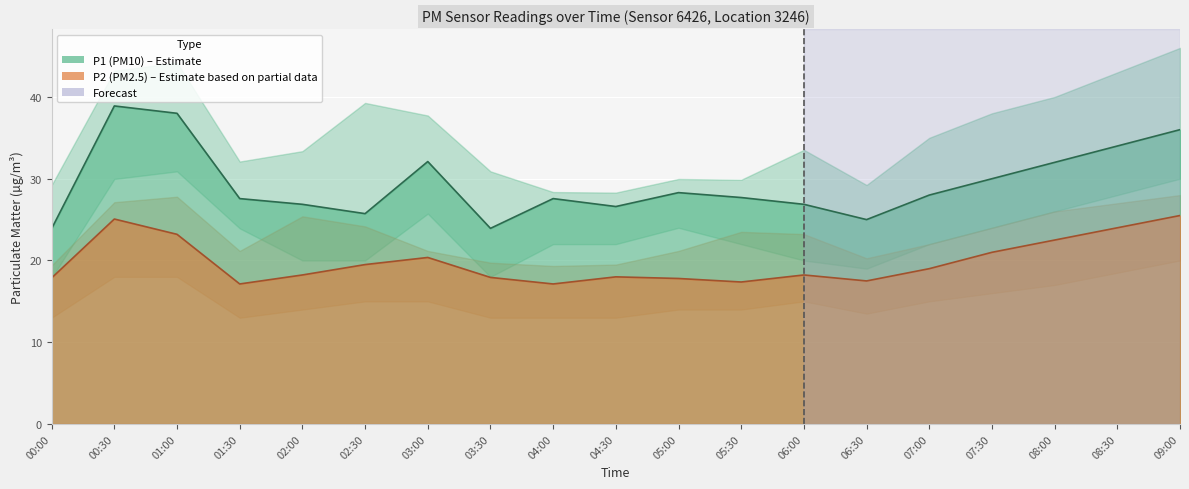

Where is P1 nearest to the value 31?

07:30